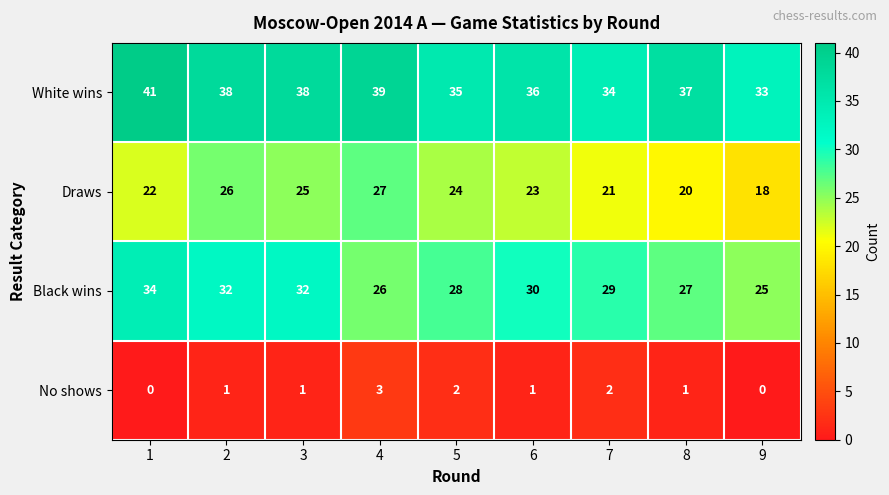

Is it true that White wins equals 28 at 1?

False